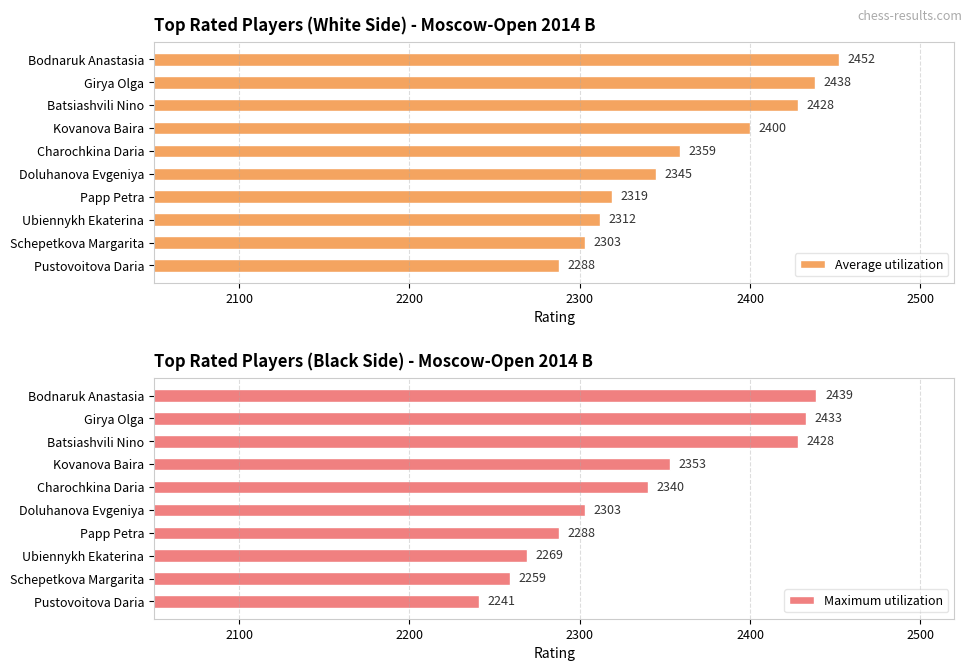

List the series in order of their peak value, lowest first.

Maximum utilization, Average utilization